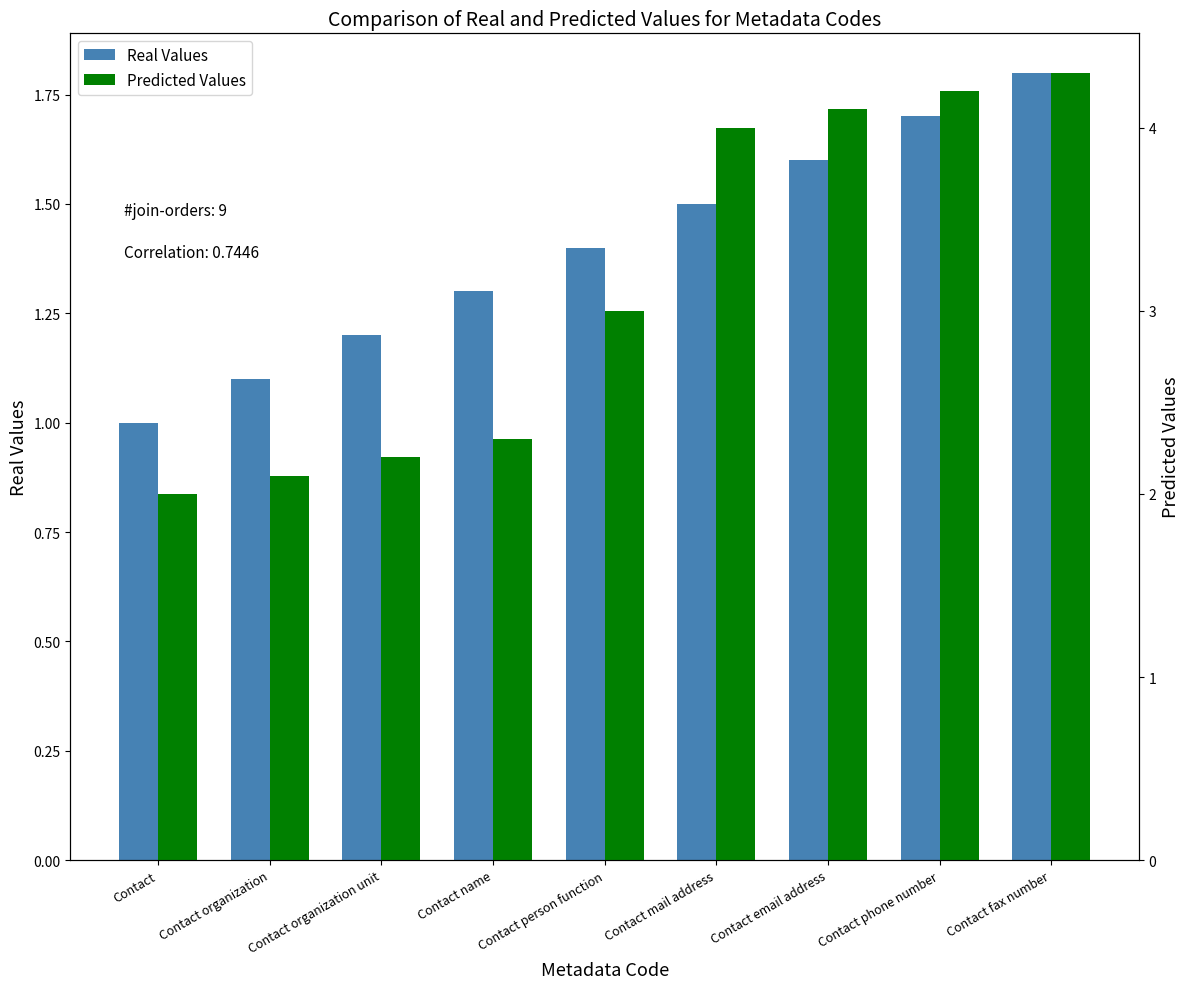

The Predicted Values series shows 2.0 at Contact. True or false?

True